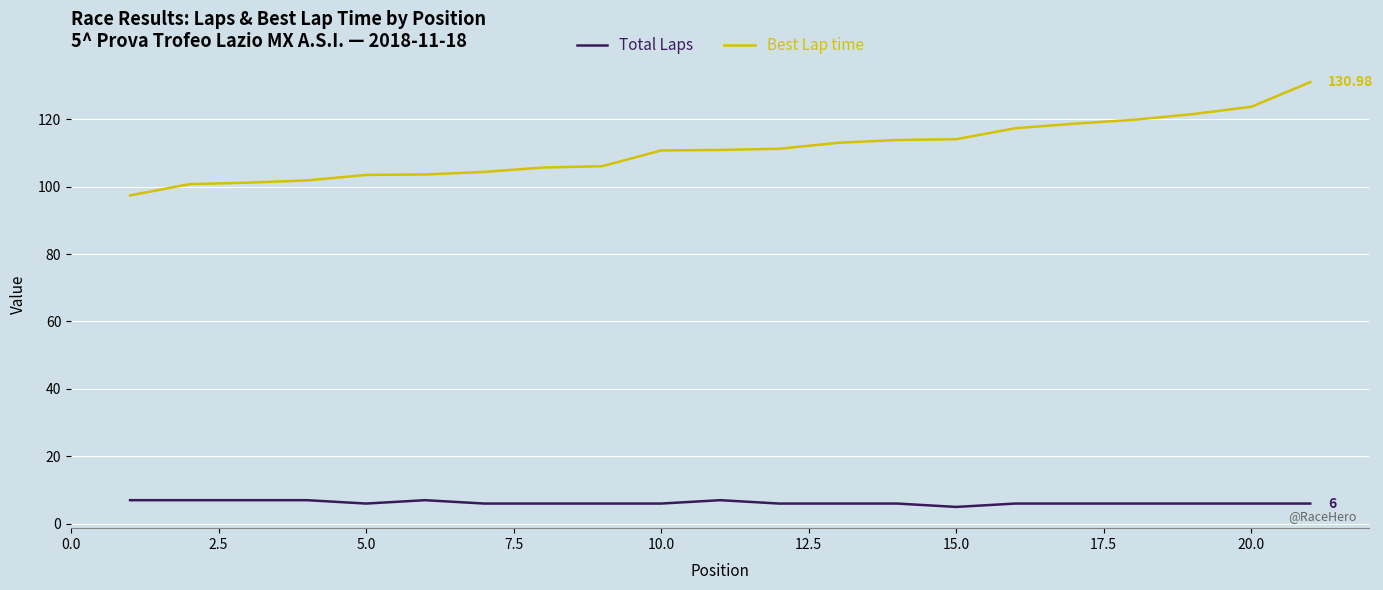

Which series has the widest spread of values?

Best Lap time